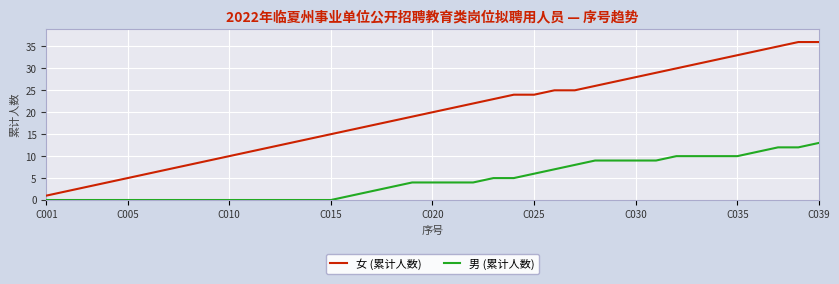

What is the difference between the maximum and minimum values in the 女 (累计人数) series?

35